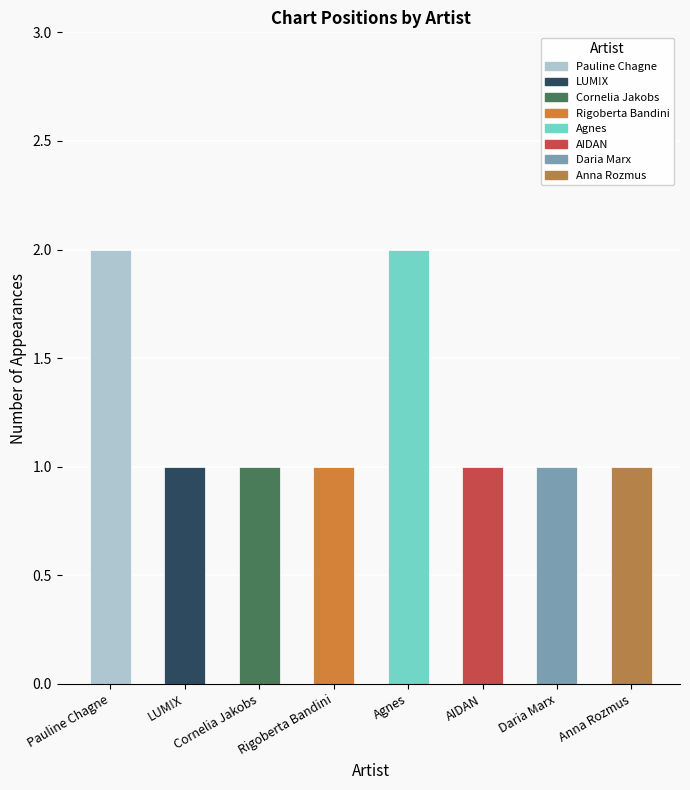

What is the value of the 6th bar from the left?

1